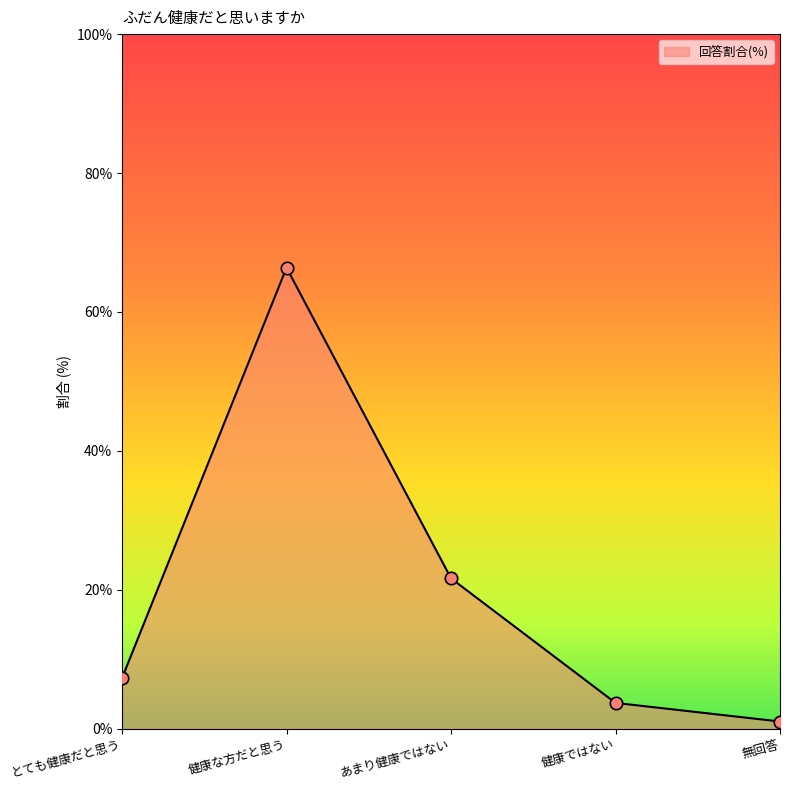

What is the change in value from 健康な方だと思う to あまり健康ではない?

-44.7